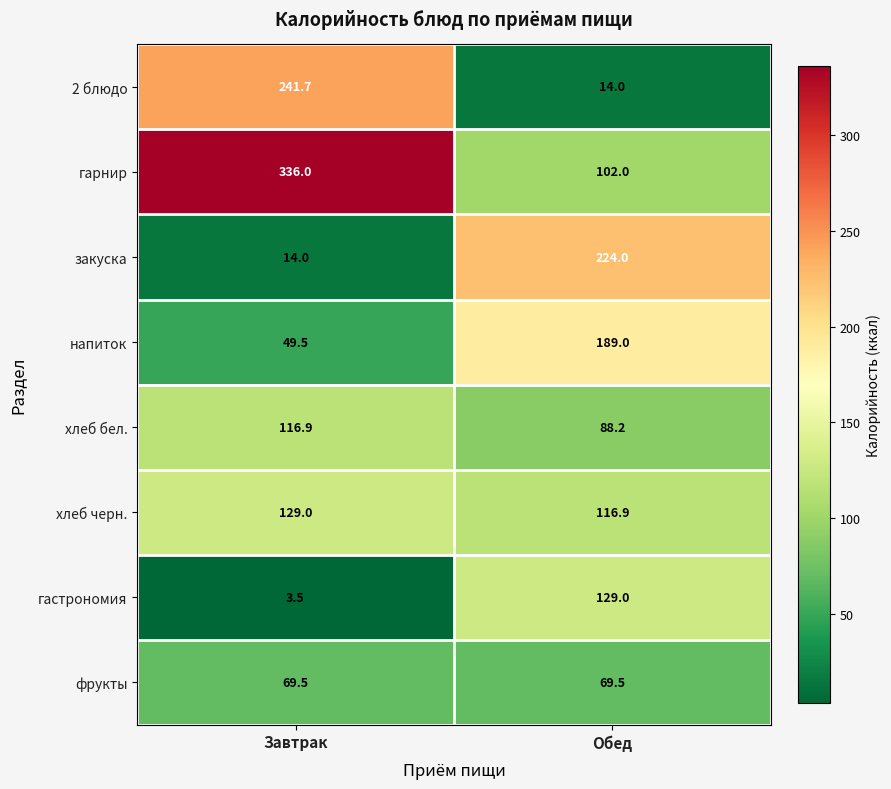

Reading left to right, what are all the values shown in this chart?

2 блюдо: Завтрак=241.7	Обед=14.0
гарнир: Завтрак=336.0	Обед=102.0
закуска: Завтрак=14.0	Обед=224.0
напиток: Завтрак=49.5	Обед=189.0
хлеб бел.: Завтрак=116.9	Обед=88.2
хлеб черн.: Завтрак=129.0	Обед=116.9
гастрономия: Завтрак=3.5	Обед=129.0
фрукты: Завтрак=69.5	Обед=69.5